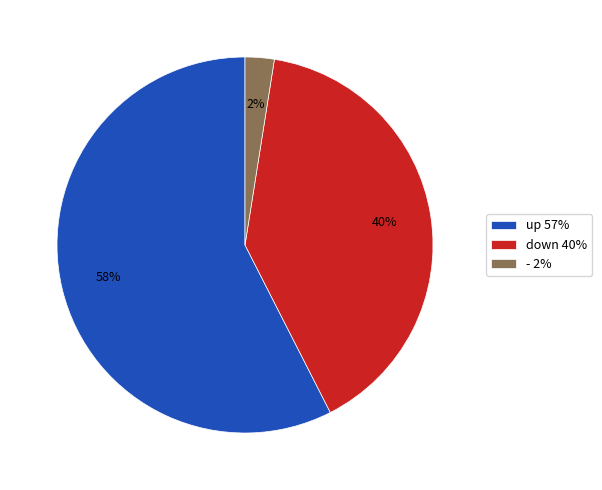

Does any single category account for the majority?

Yes